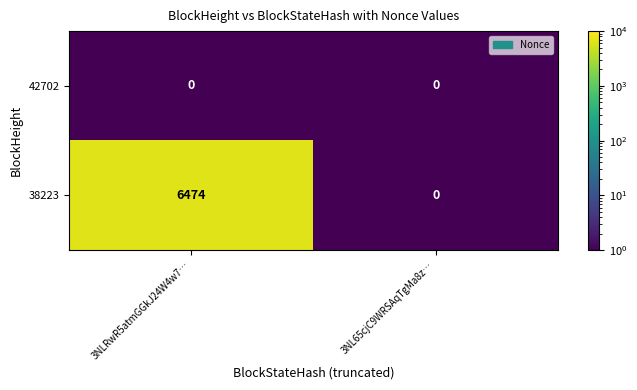

Reading right to left, what are all the values shown in this chart?

42702: 0	0
38223: 0	6474